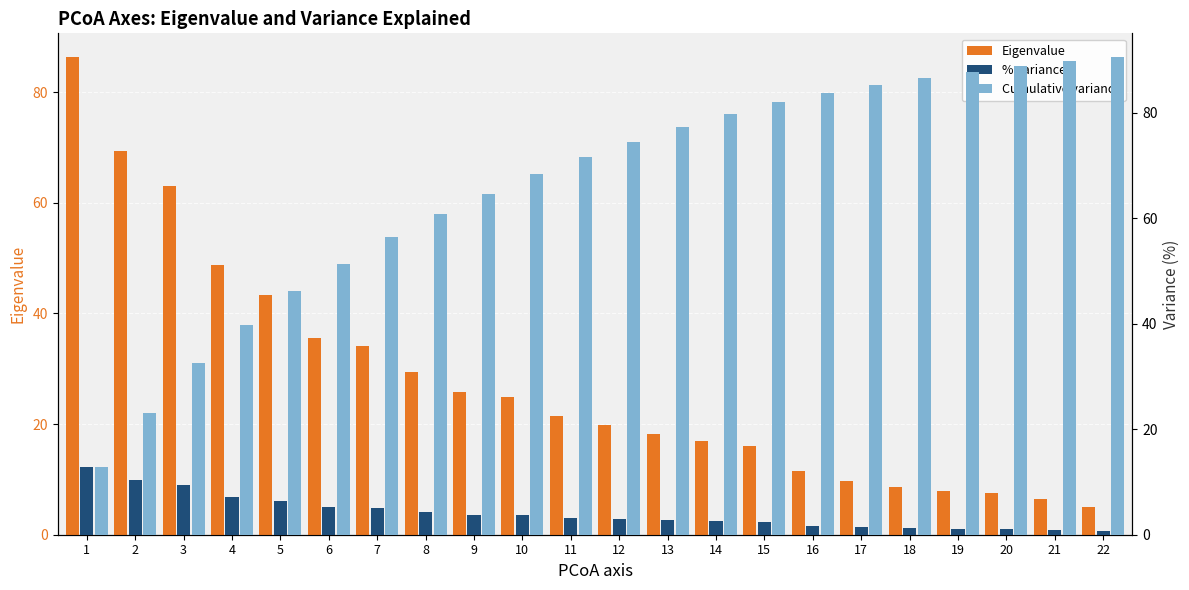

Which category has the highest value across all series?

22